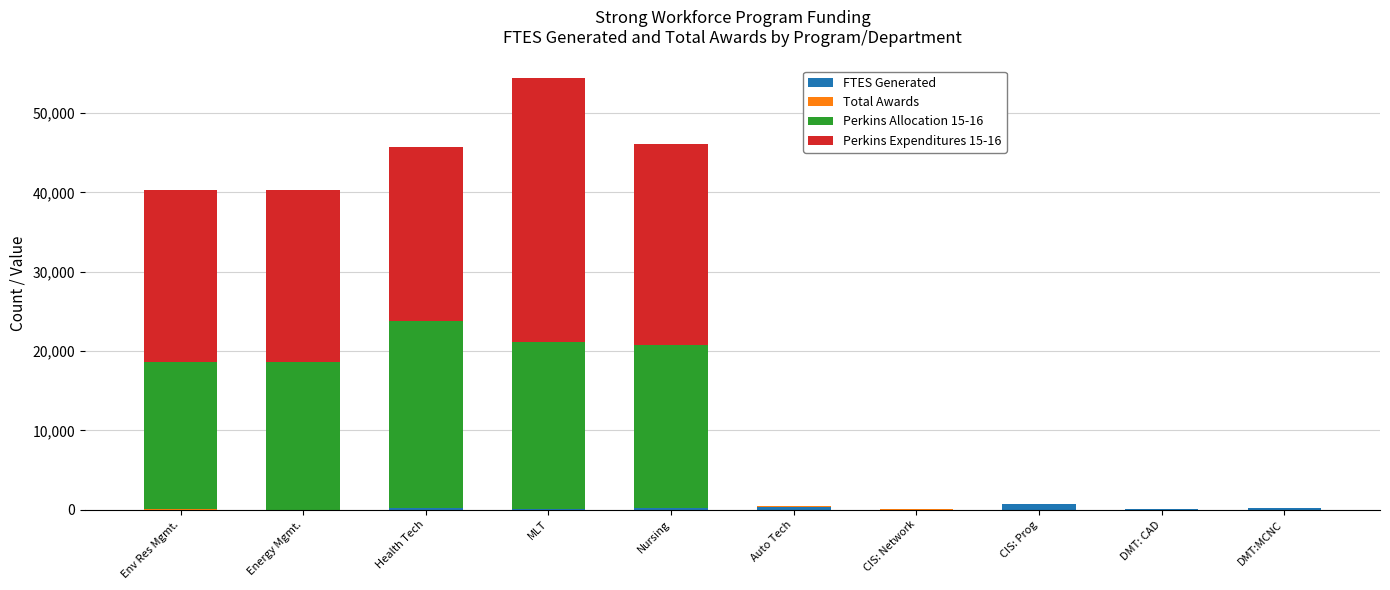

The value of Total Awards at CIS: Network is 24.8. True or false?

False